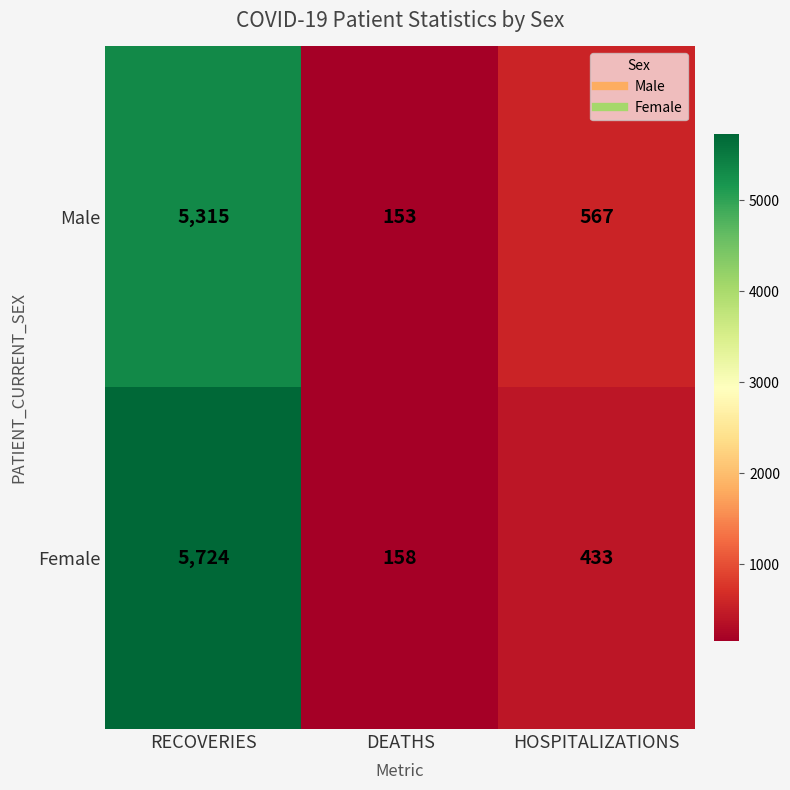

Where is Female nearest to the value 2941?

HOSPITALIZATIONS